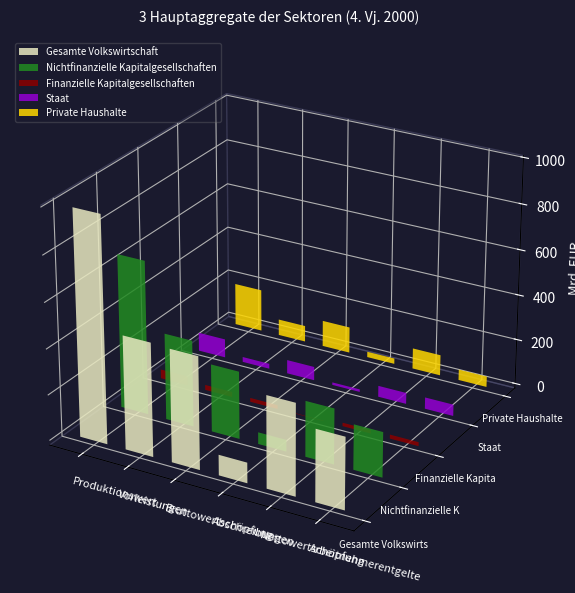

Which series has the largest total across all categories?

Gesamte Volkswirtschaft